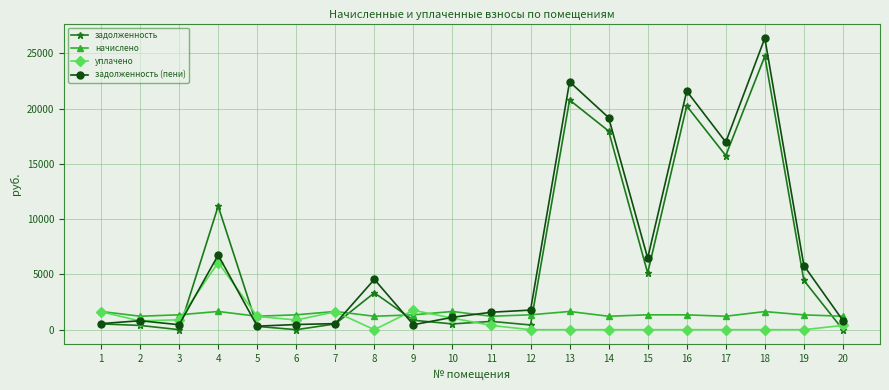

What is the difference between the maximum and second lowest values in the задолженность (пени) series?

25919.4